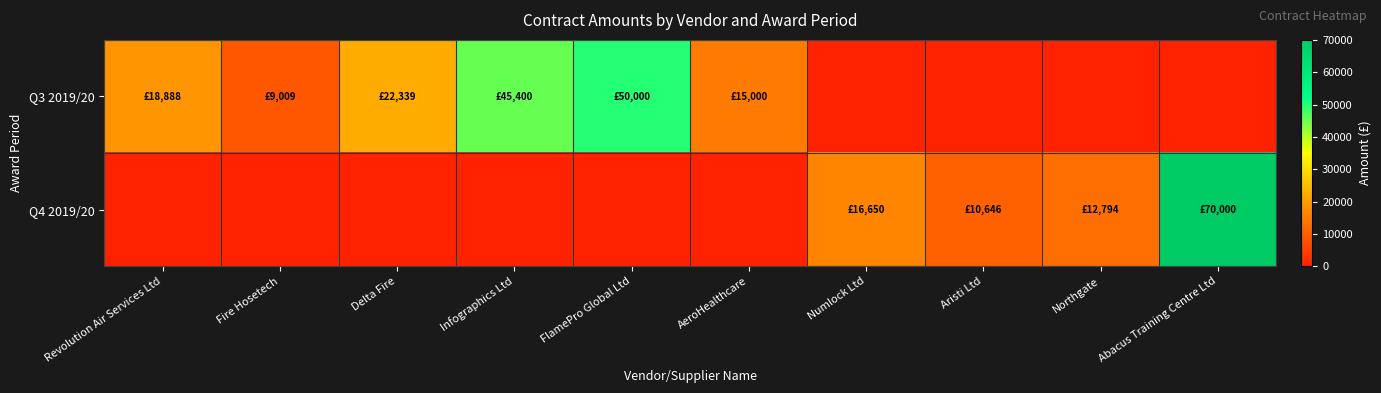

Reading left to right, list all the values displayed in this chart.

Q3 2019/20: Revolution Air Services Ltd=18888.0	Fire Hosetech=9009.0	Delta Fire=22339.0	Infographics Ltd=45400.0	FlamePro Global Ltd=50000.0	AeroHealthcare=15000.0	Numlock Ltd=0.0	Aristi Ltd=0.0	Northgate=0.0	Abacus Training Centre Ltd=0.0
Q4 2019/20: Revolution Air Services Ltd=0.0	Fire Hosetech=0.0	Delta Fire=0.0	Infographics Ltd=0.0	FlamePro Global Ltd=0.0	AeroHealthcare=0.0	Numlock Ltd=16650.0	Aristi Ltd=10646.2	Northgate=12794.0	Abacus Training Centre Ltd=70000.0